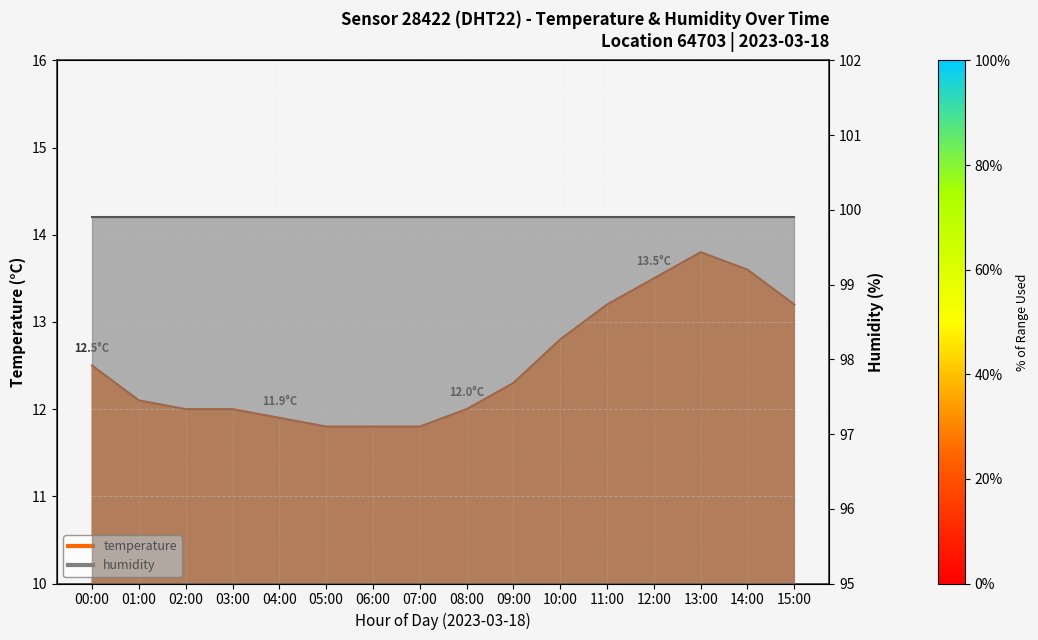

At which category does the chart reach its minimum across all series?

05:00